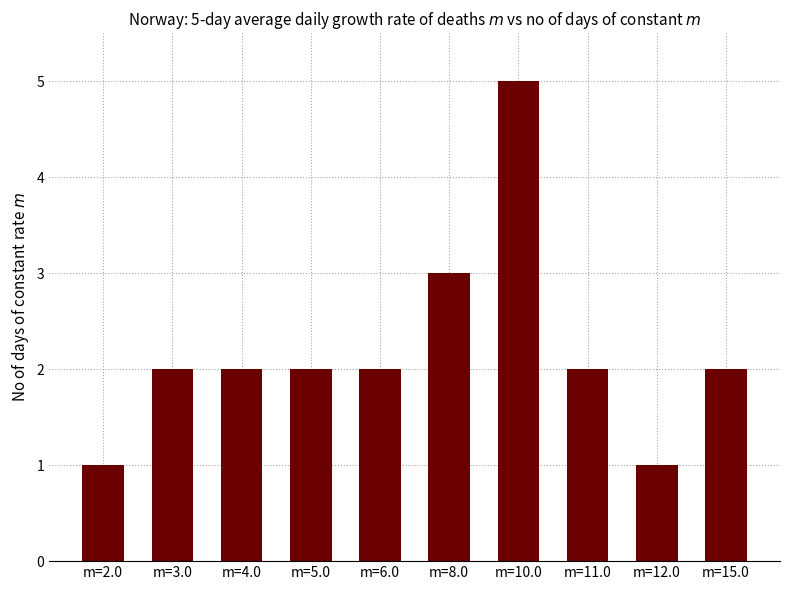

Read the value at m=8.0.

3